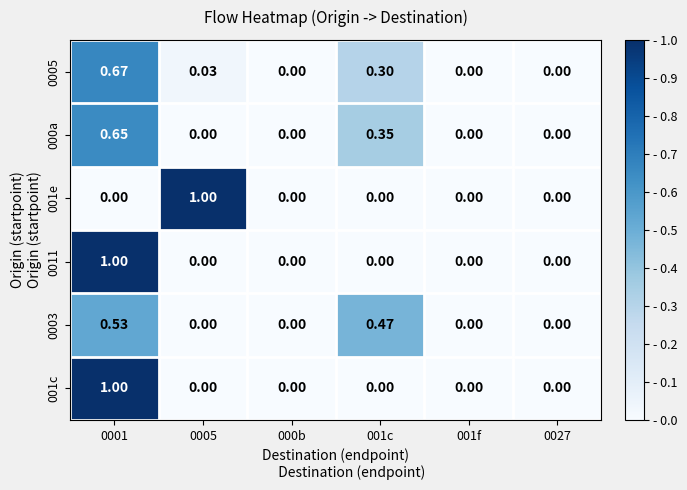

Is the value of 001c at 0001 greater than the value of 000a at 0027?

Yes